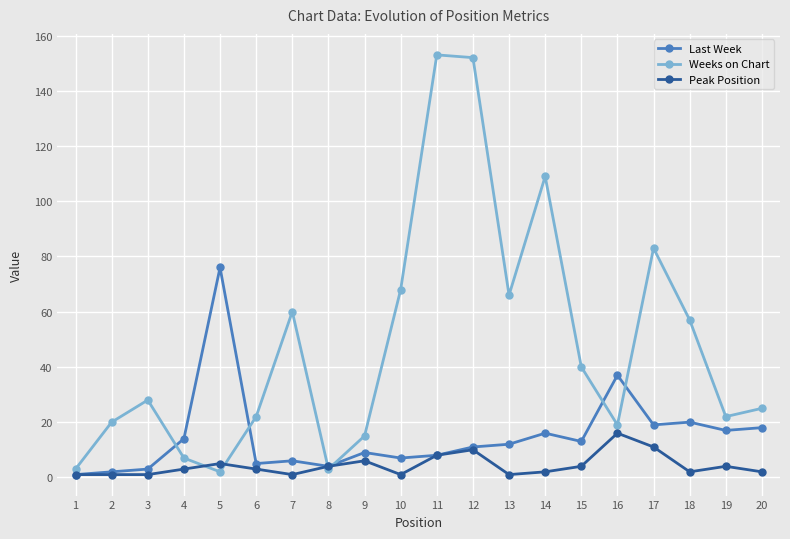

Where is the first local maximum for Weeks on Chart?

3